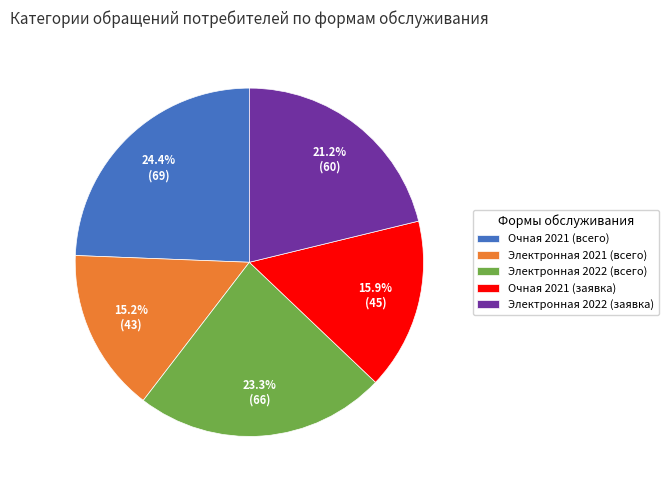

Between Электронная 2022 (заявка) and Очная 2021 (заявка), which is larger?

Электронная 2022 (заявка)